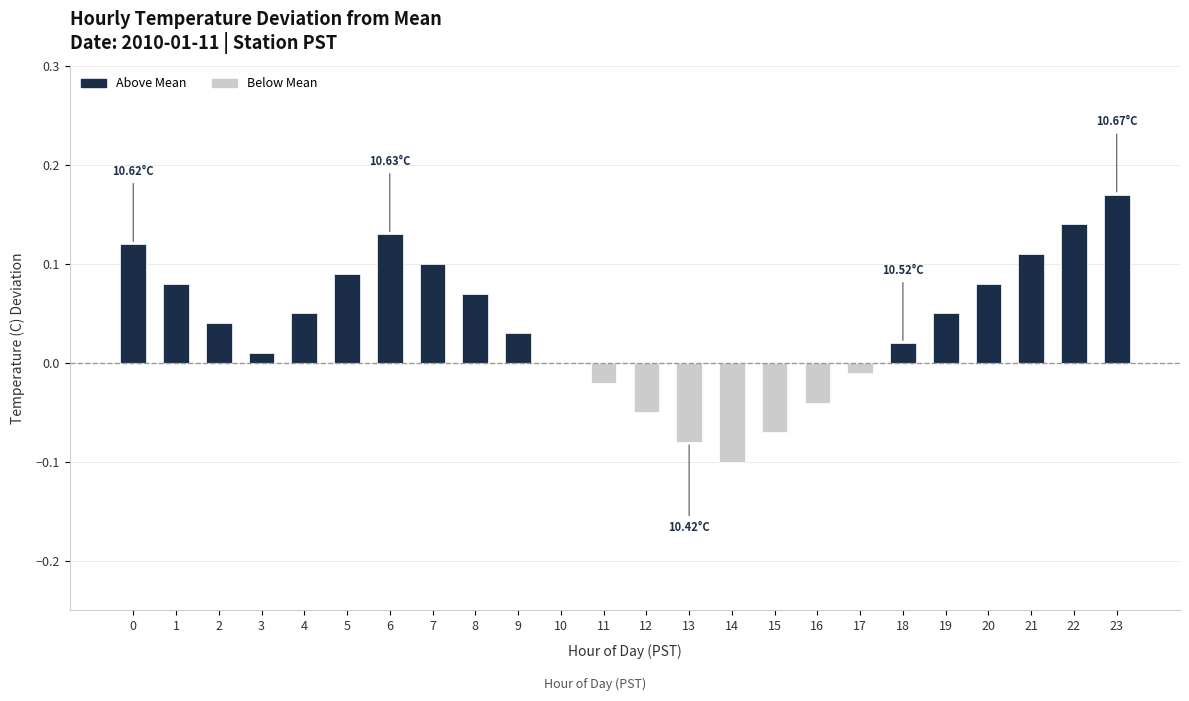

Which has a higher value, 11 or 10?

10